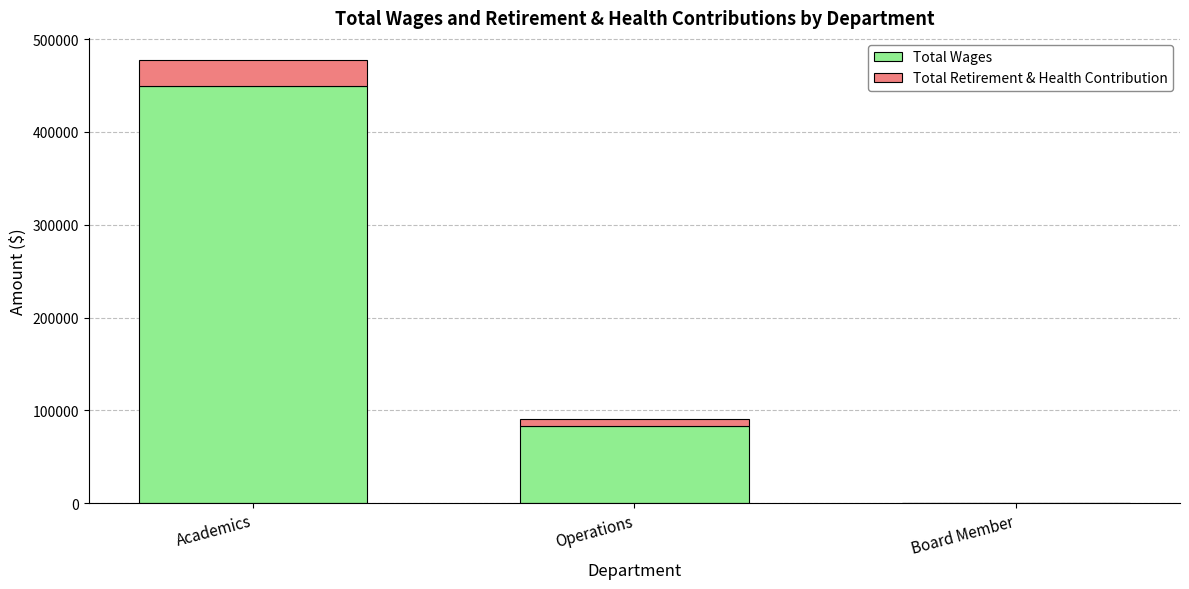

At which label does Total Wages reach its peak?

Academics